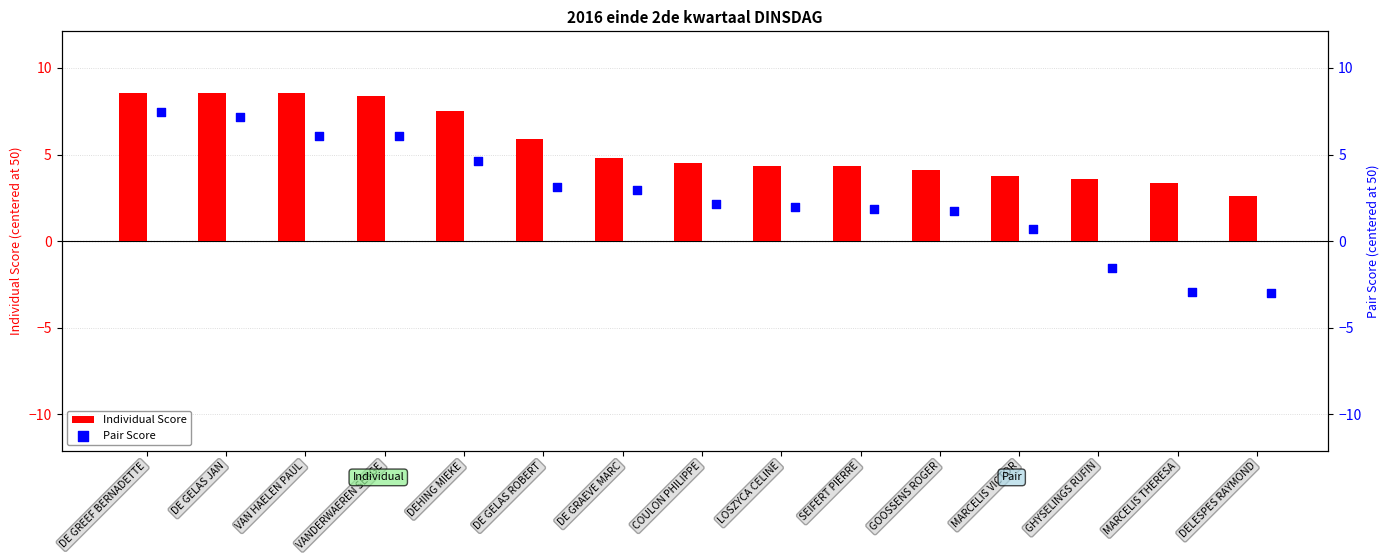

Which series has the largest total across all categories?

Individual Score